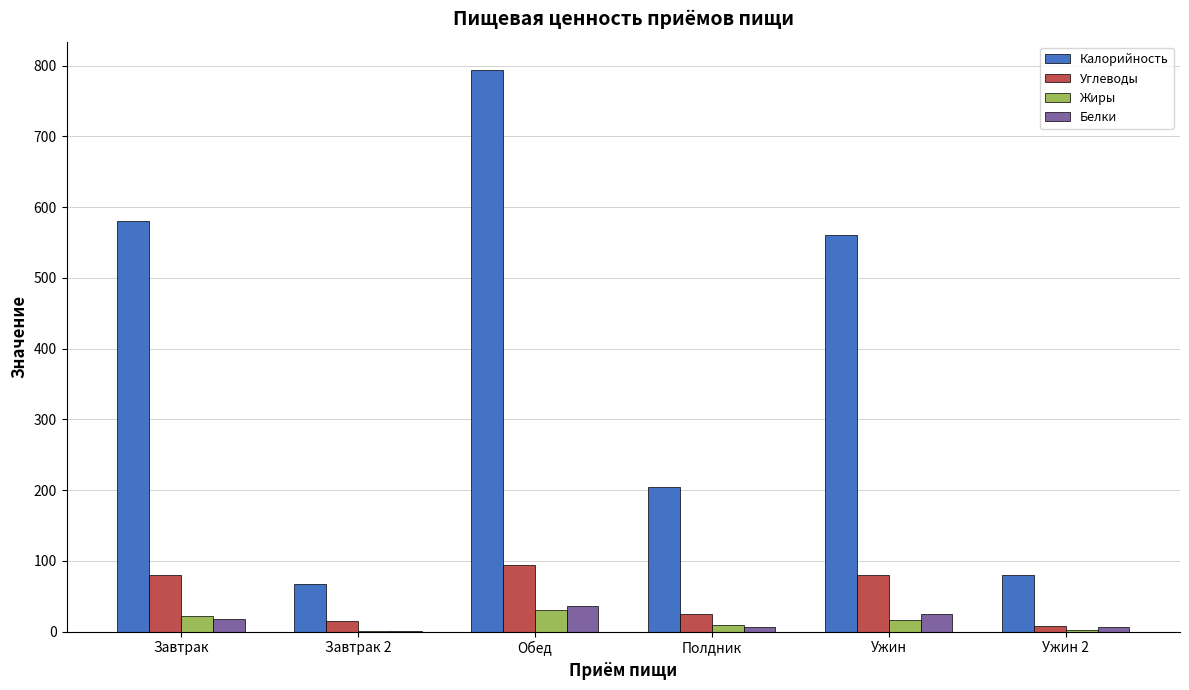

How many groups of bars are there?

6